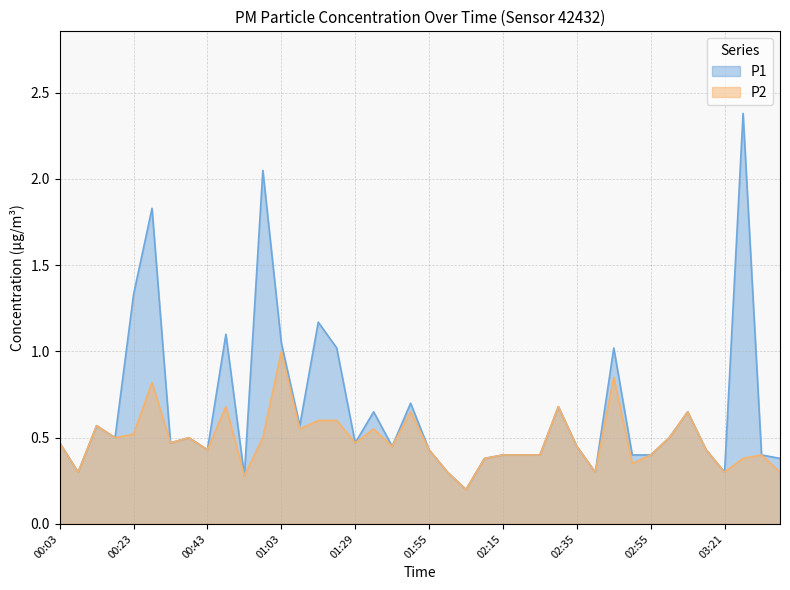

True or false: P2 and P1 cross at least once.

False